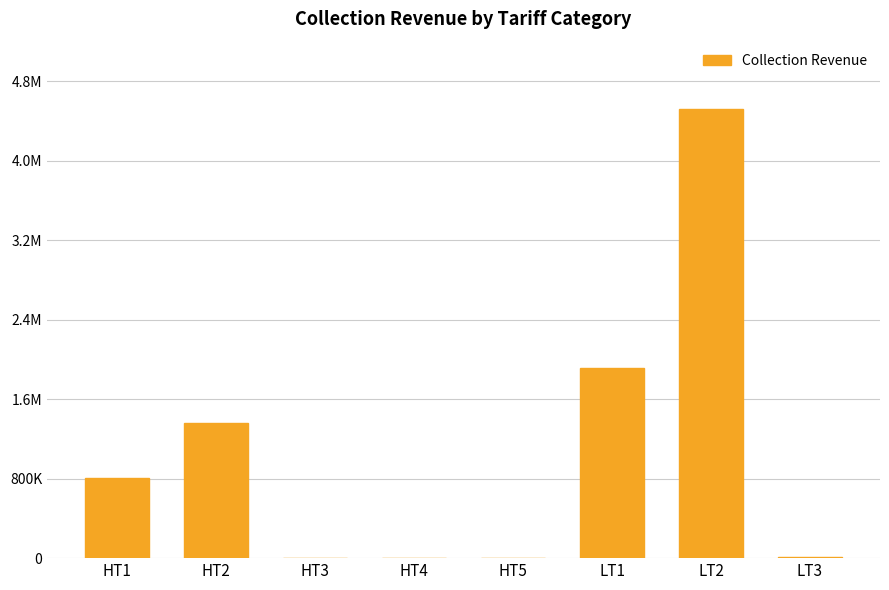

Does the chart contain stacked bars?

No